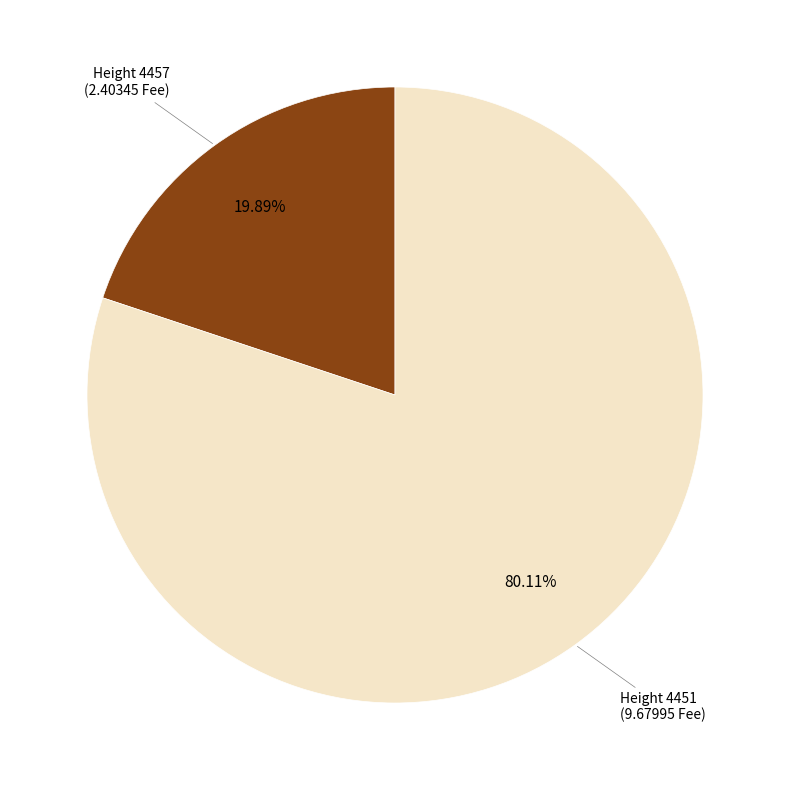

Is there a majority slice in this chart?

Yes